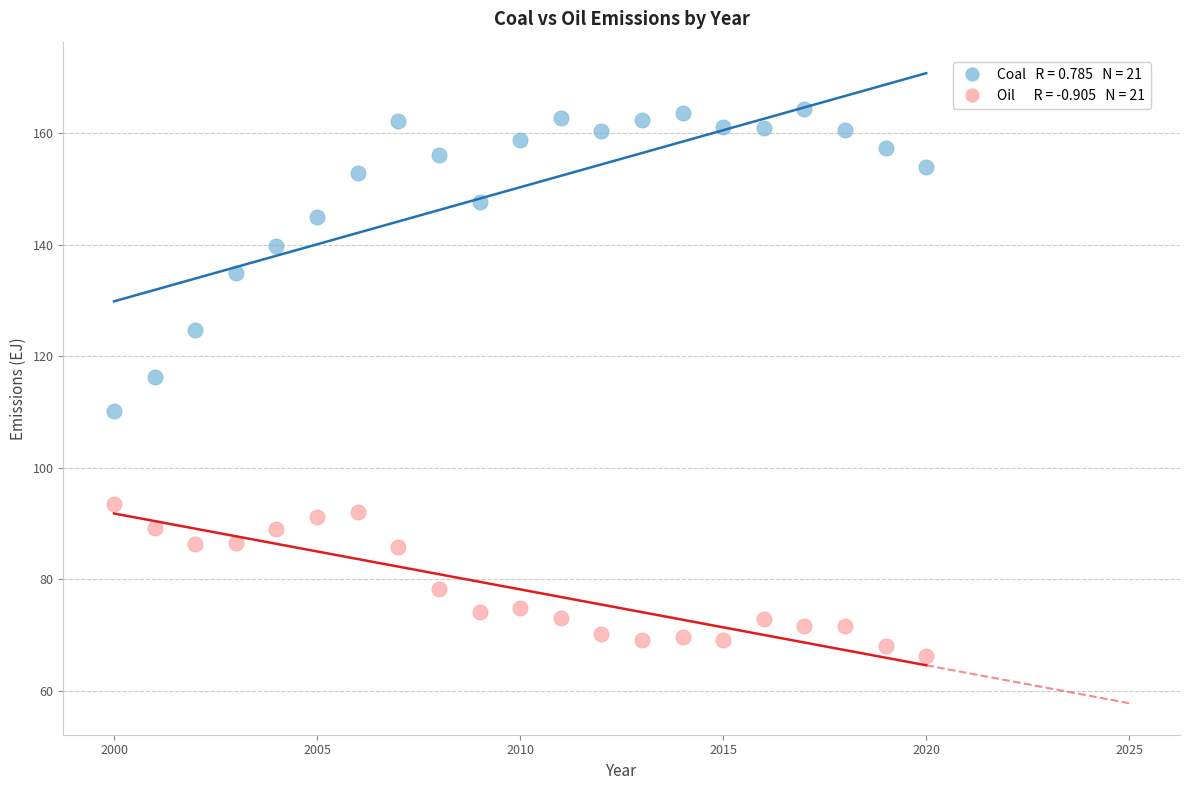

Across all series, what Y value is closest to 115?

116.3